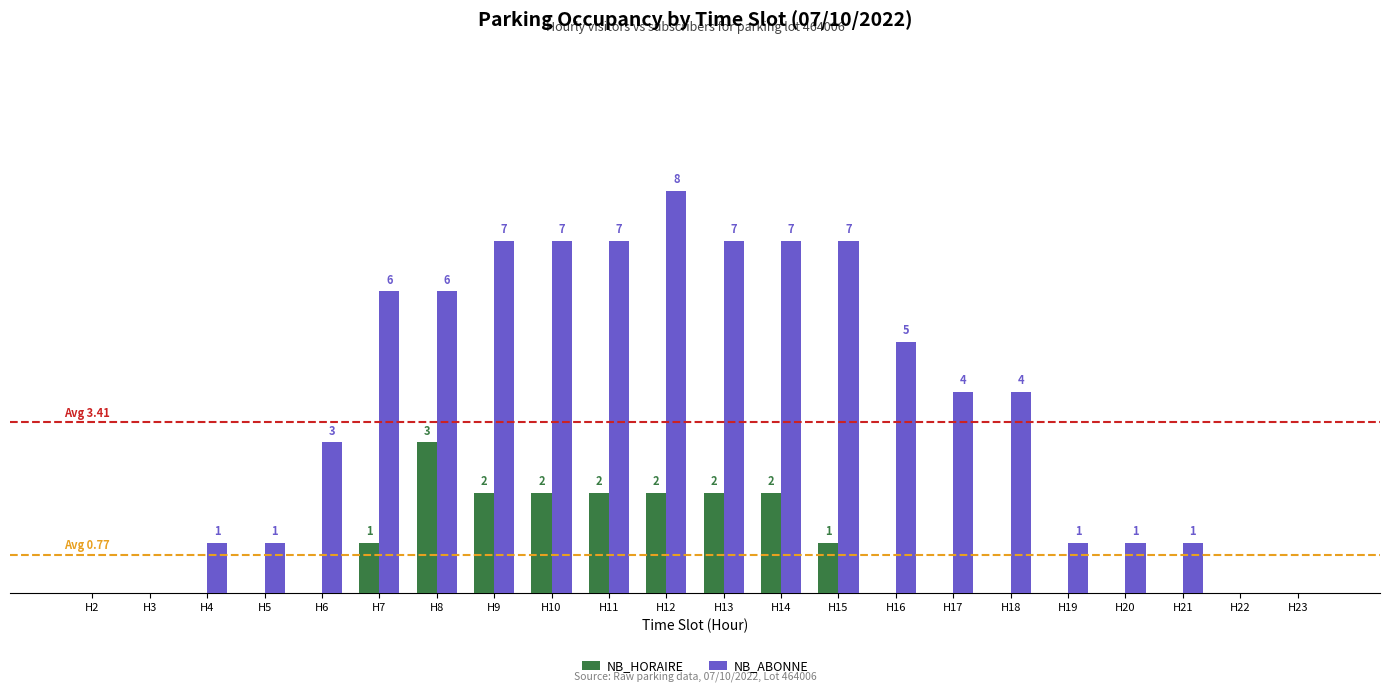

At which category does the chart reach its peak across all series?

H12